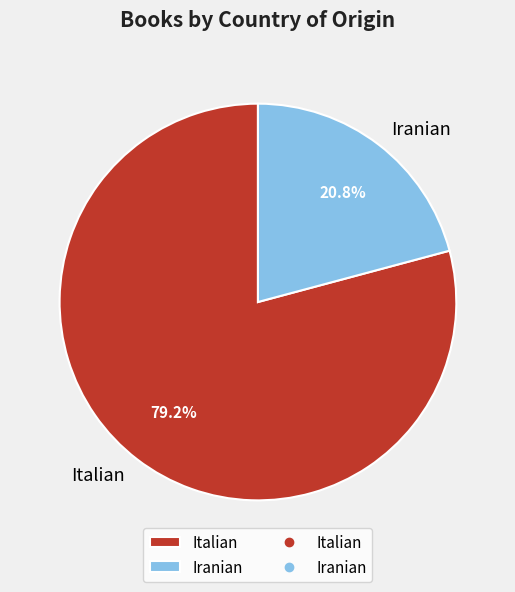

Count the number of slices in the pie.

2